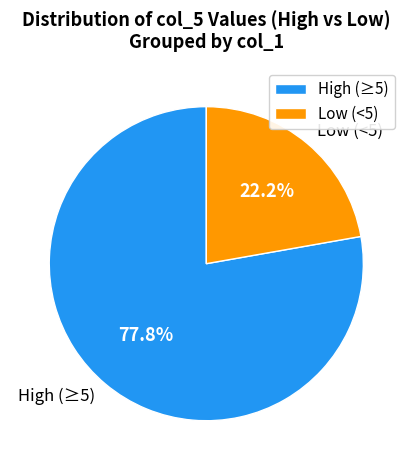

What is the ratio of the value at Low (<5) to the value at High (≥5)?

0.3